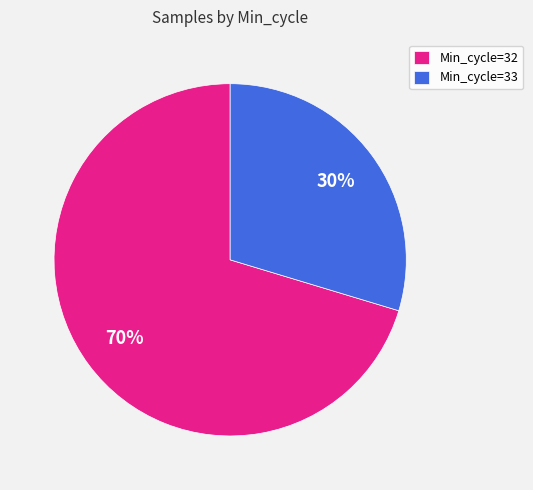

To the nearest percent, what is the average slice percentage?

50%